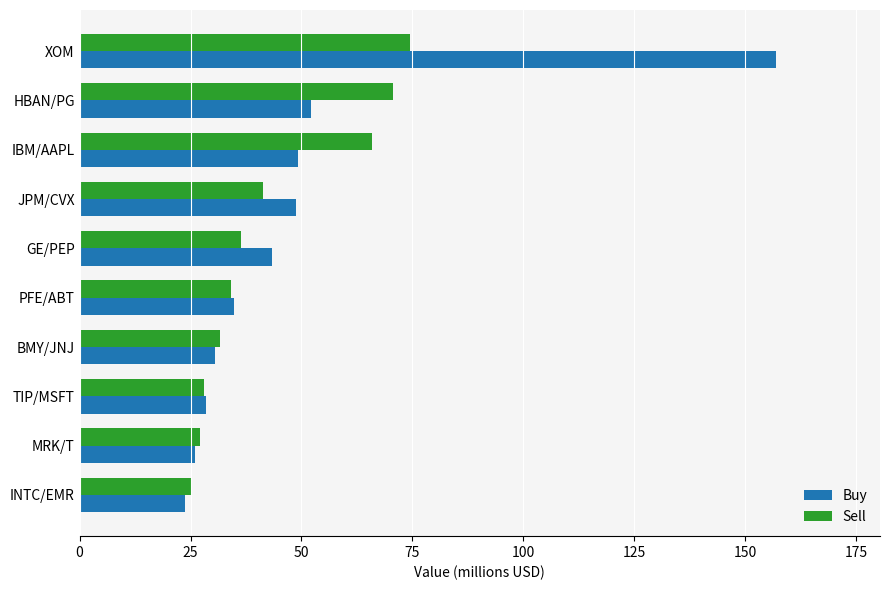

Between XOM and HBAN/PG, which series saw the biggest shift?

Buy